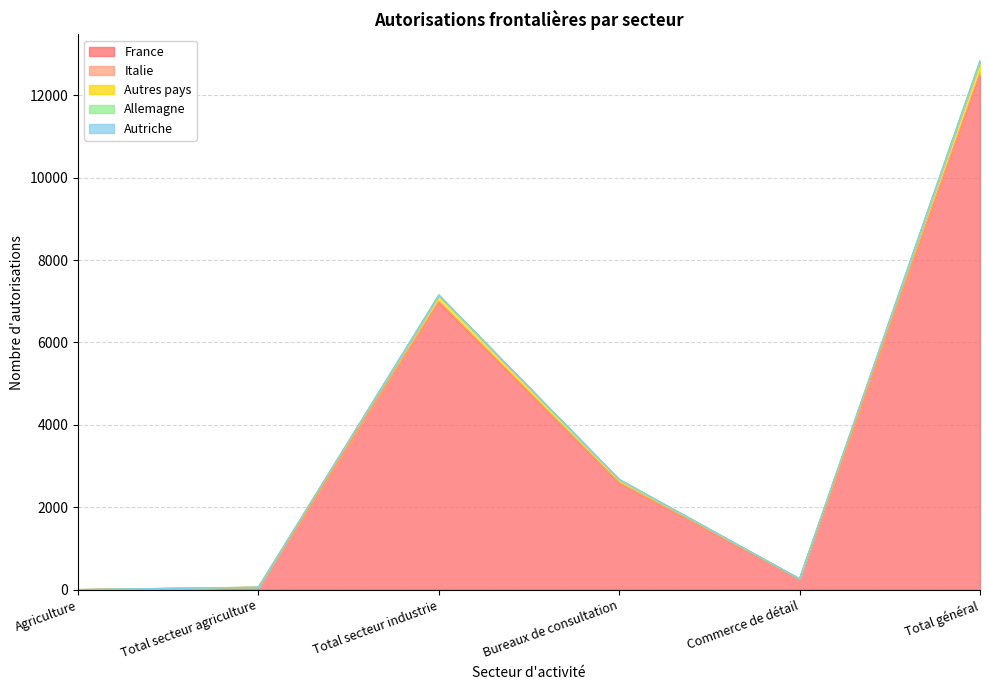

Rank the categories by Autres pays value from highest to lowest.

Total général, Total secteur industrie, Bureaux de consultation, Commerce de détail, Total secteur agriculture, Agriculture